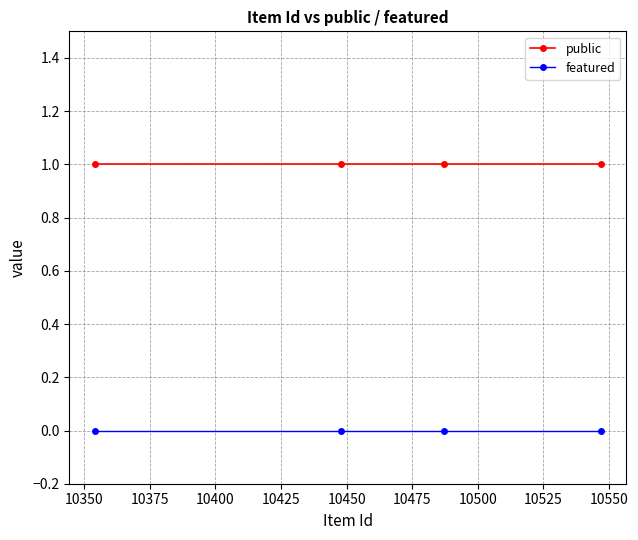

Which series has the largest total across all categories?

public